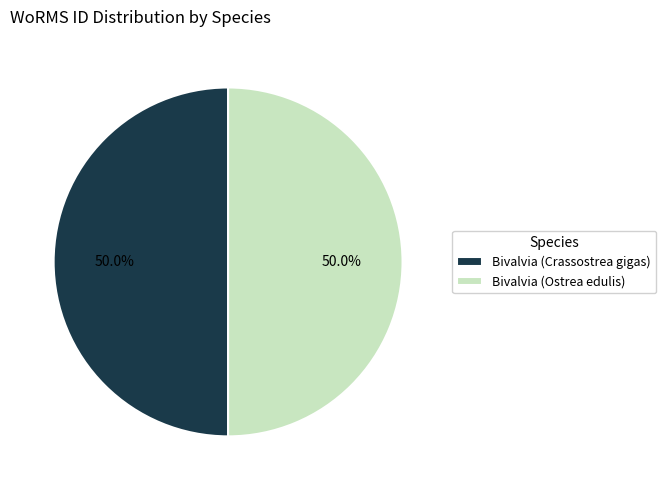

Do Bivalvia (Ostrea edulis) and Bivalvia (Crassostrea gigas) together represent more than half of the pie?

Yes